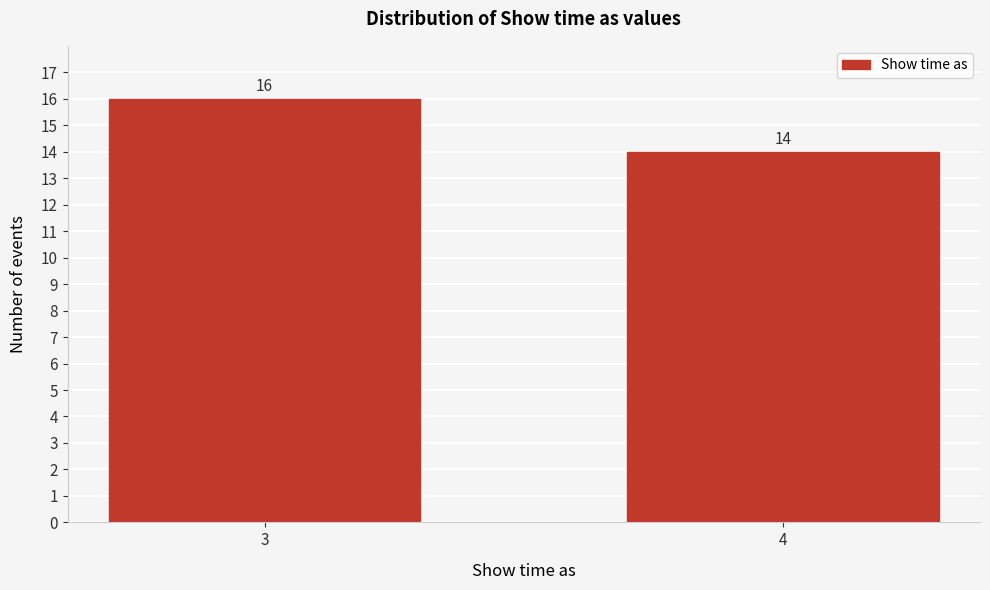

Reading left to right, list all the values displayed in this chart.

16	14